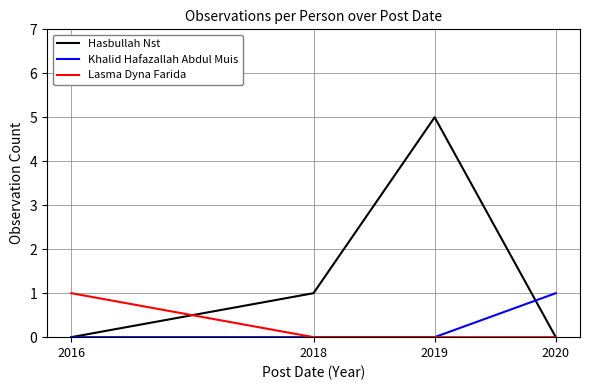

Reading right to left, extract all data points from this chart.

Hasbullah Nst: 2020=0	2019=5	2018=1	2016=0
Khalid Hafazallah Abdul Muis: 2020=1	2019=0	2018=0	2016=0
Lasma Dyna Farida: 2020=0	2019=0	2018=0	2016=1